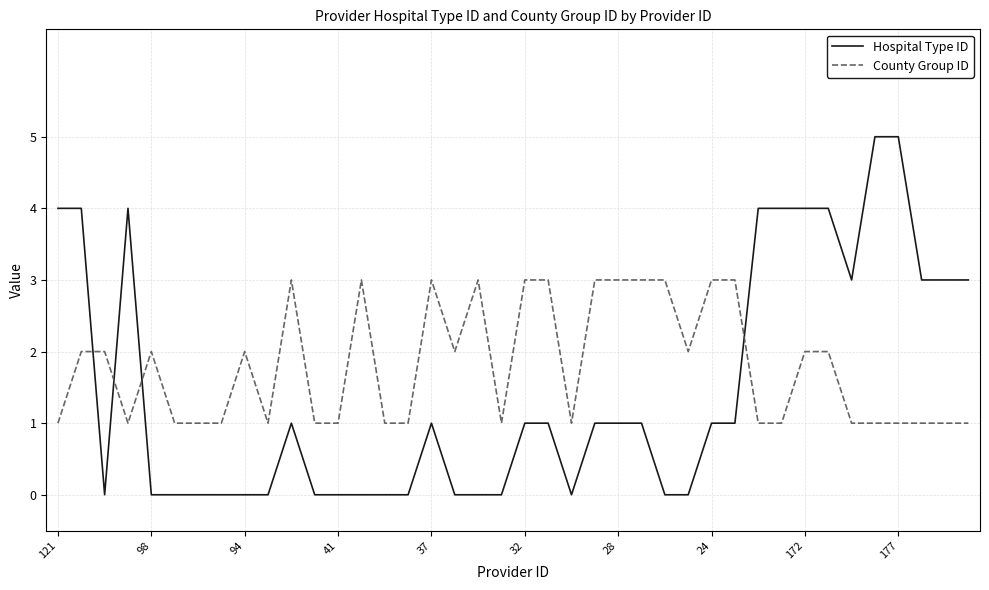

What is the highest value of the Hospital Type ID series?

5